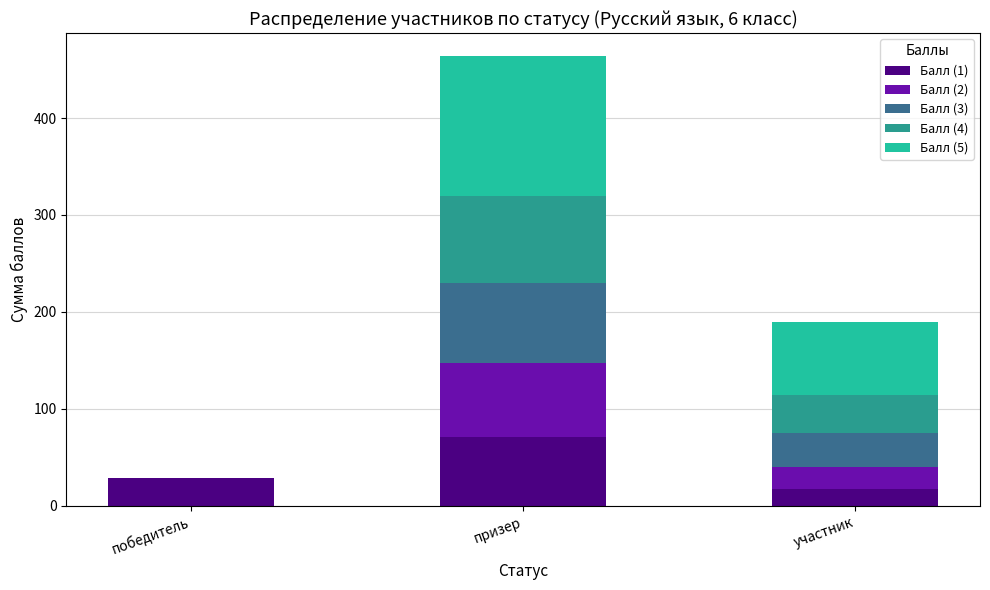

What is the maximum value for Балл (1)?

70.5